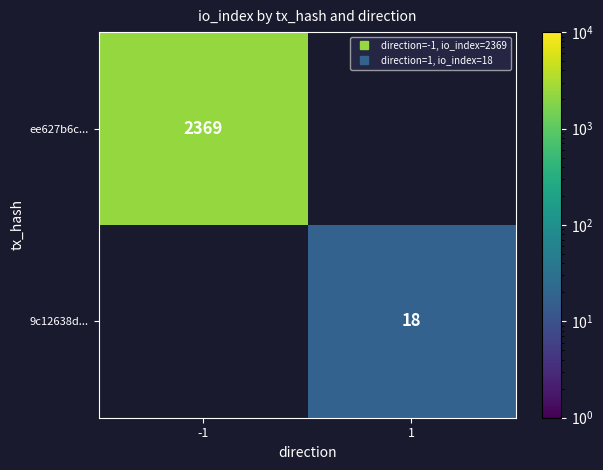

Read the ee627b6c... value at -1.

2369.0